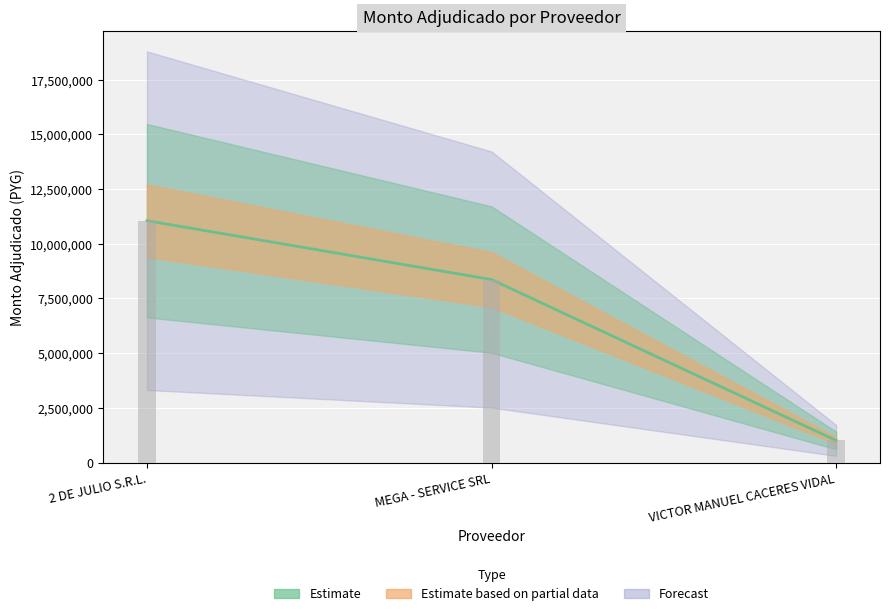

How many data points are less than 8364000?

1